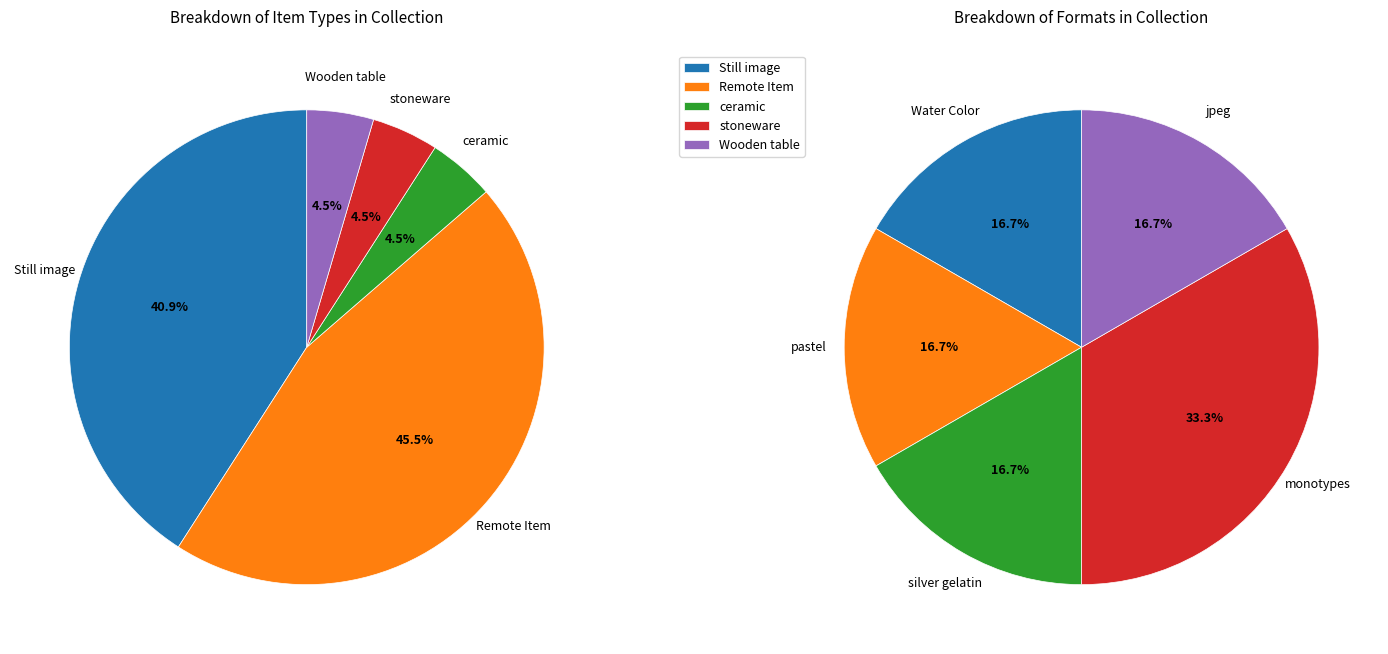

Which slice is the largest?

Remote Item